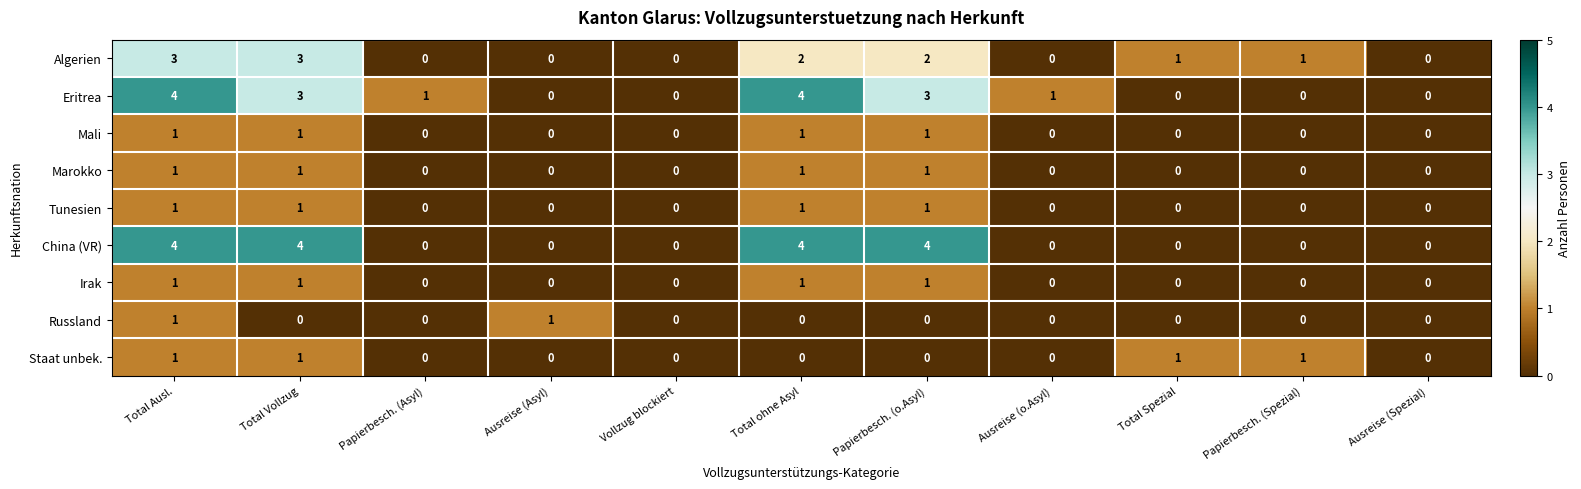

The Irak series shows 0 at Total Vollzug. True or false?

False